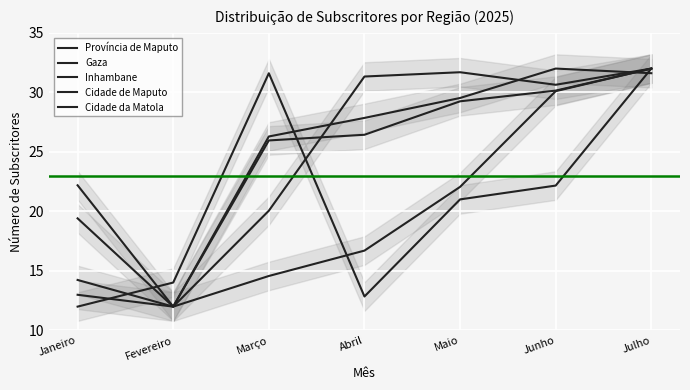

Is it true that Inhambane equals 48.0 at Junho?

False